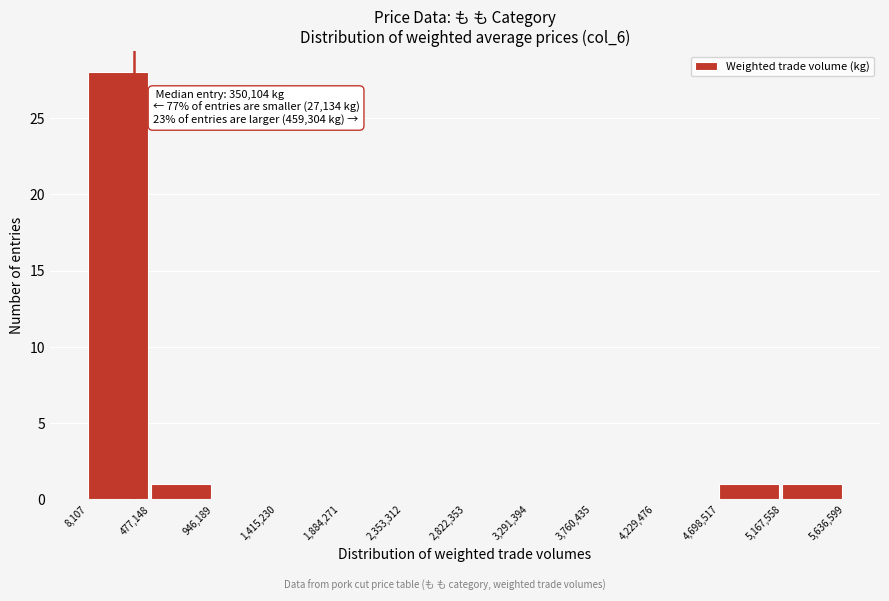

Over which range of the x-axis is the bar tallest?

8,107 to 477,148